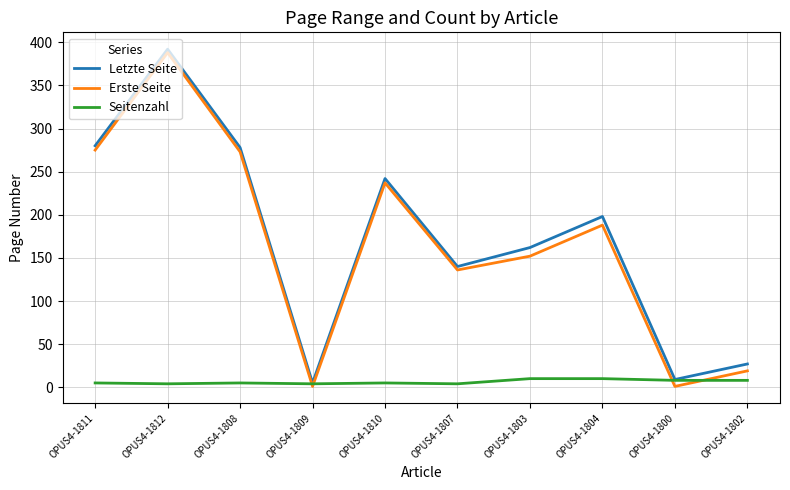

True or false: Letzte Seite has a value of 278 at OPUS4-1808.

True